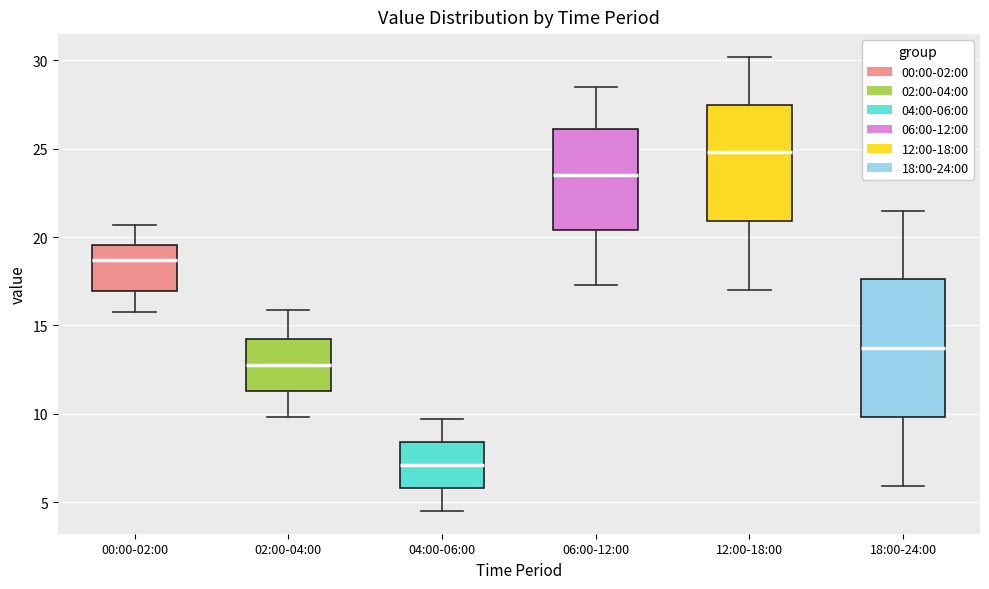

Reading left to right, read every box against the y-axis: the position of its median line, the range the box covers, and the ends of its whiskers. The values are not printed on the chart, so give them approximately, as read against the axis.

00:00-02:00: median 18.5, box 17.0 to 19.5, whiskers 16.0 to 20.5
02:00-04:00: median 13.0, box 11.5 to 14.0, whiskers 10.0 to 16.0
04:00-06:00: median 7.0, box 6.0 to 8.5, whiskers 4.5 to 9.5
06:00-12:00: median 23.5, box 20.5 to 26.0, whiskers 17.5 to 28.5
12:00-18:00: median 25.0, box 21.0 to 27.5, whiskers 17.0 to 30.0
18:00-24:00: median 13.5, box 10.0 to 17.5, whiskers 6.0 to 21.5